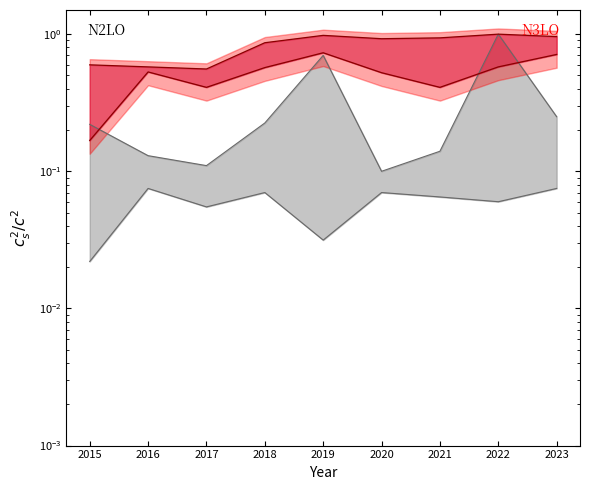

What is the difference between the second highest and minimum values in the N3LO lower bound series?

0.5